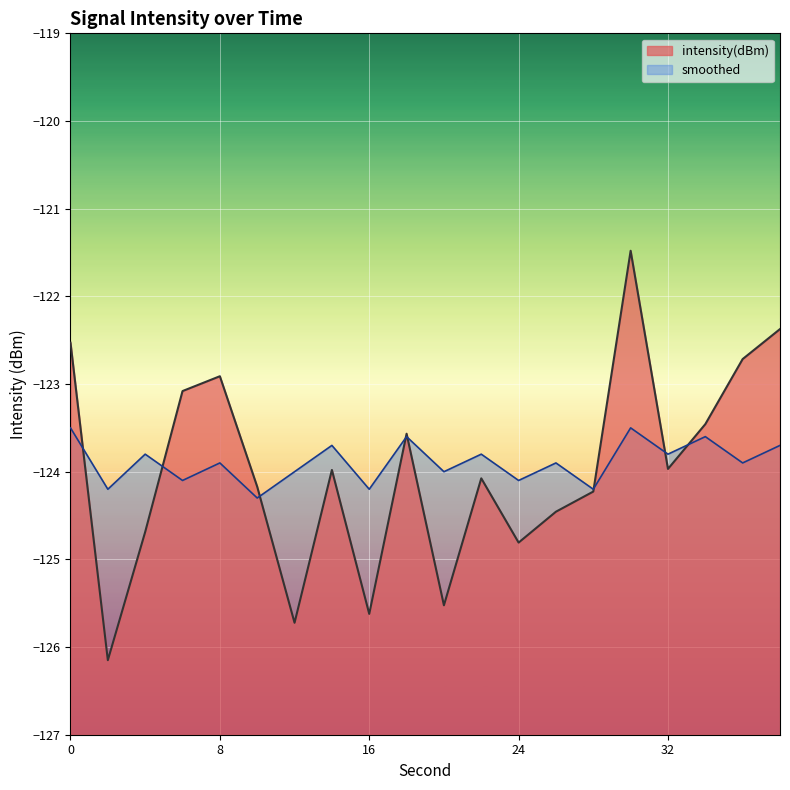

Where is the first local maximum for intensity(dBm)?

8